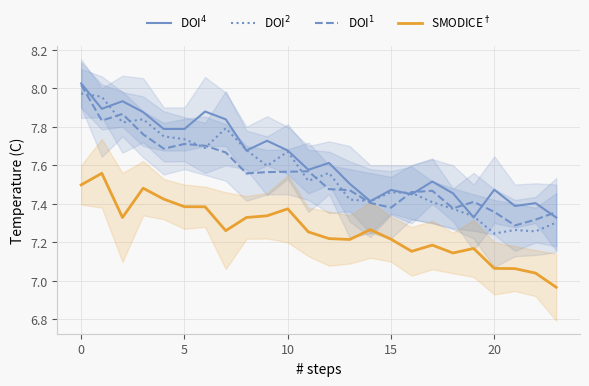

Reading left to right, list all the values displayed in this chart.

DOI$^4$: 8.0	7.9	7.9	7.9	7.8	7.8	7.9	7.8	7.7	7.7	7.7	7.6	7.6	7.5	7.4	7.5	7.4	7.5	7.5	7.3	7.5	7.4	7.4	7.3
DOI$^2$: 8.0	8.0	7.8	7.8	7.7	7.7	7.7	7.8	7.7	7.6	7.7	7.5	7.6	7.4	7.4	7.5	7.5	7.4	7.4	7.3	7.2	7.3	7.3	7.3
DOI$^1$: 8.0	7.8	7.9	7.8	7.7	7.7	7.7	7.7	7.6	7.6	7.6	7.6	7.5	7.5	7.4	7.4	7.5	7.5	7.4	7.4	7.4	7.3	7.3	7.4
SMODICE$^\dagger$: 7.5	7.6	7.3	7.5	7.4	7.4	7.4	7.3	7.3	7.3	7.4	7.3	7.2	7.2	7.3	7.2	7.2	7.2	7.1	7.2	7.1	7.1	7.0	7.0